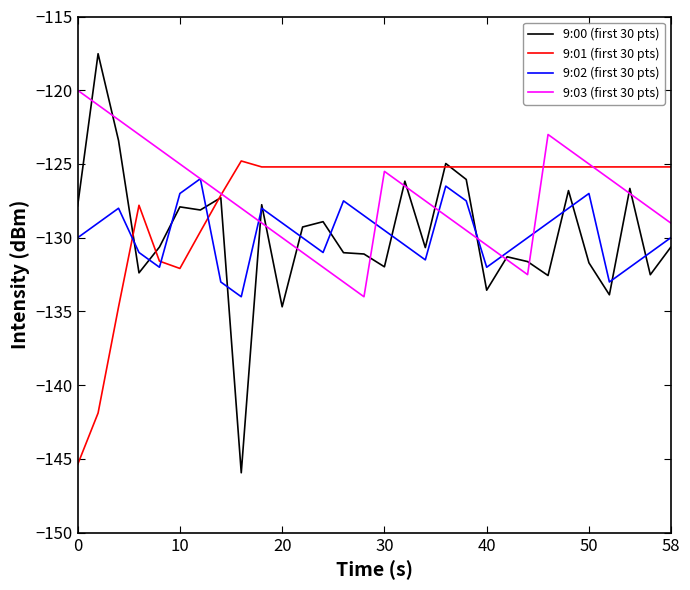

True or false: 9:02 (first 30 pts) and 9:01 (first 30 pts) cross at least once.

True